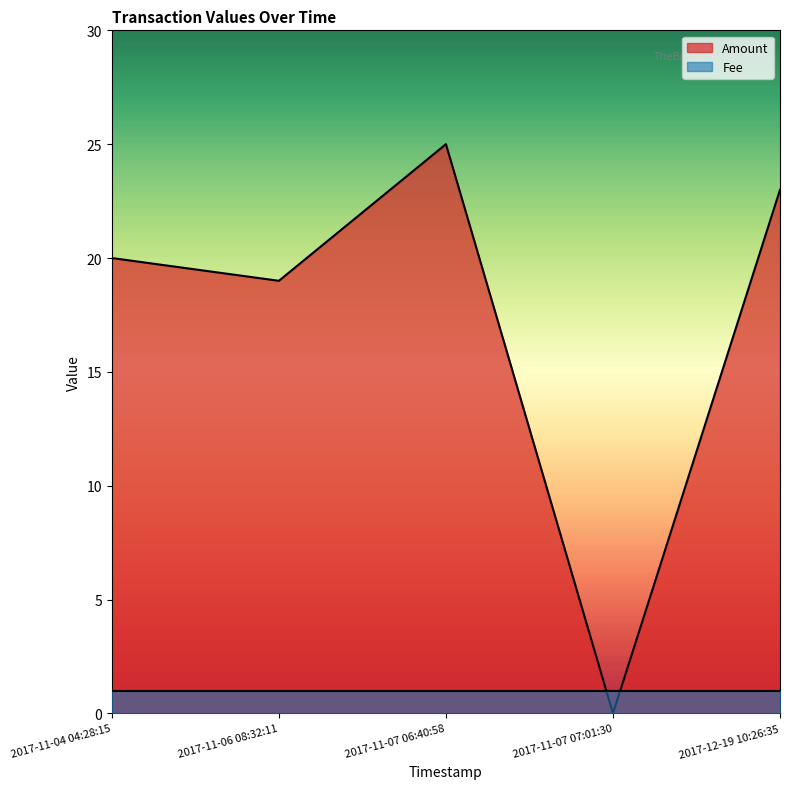

At which category is the sum across all series the highest?

2017-11-07 06:40:58